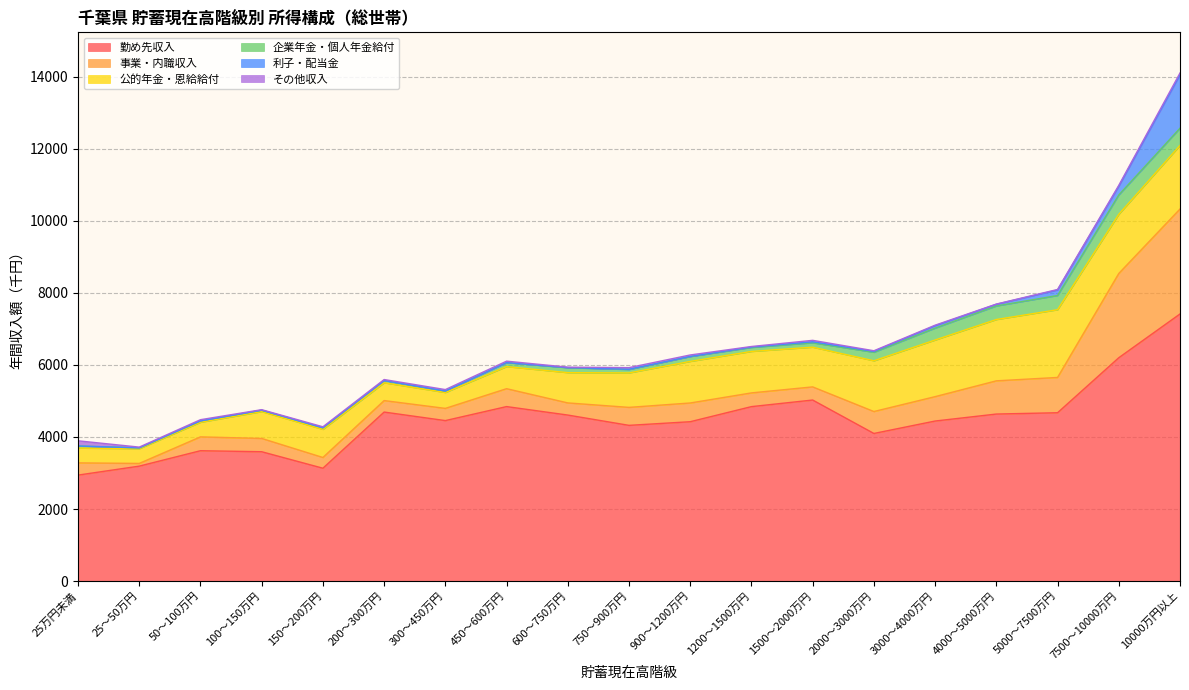

Rank the categories by 事業・内職収入 value from lowest to highest.

25～50万円, 150～200万円, 200～300万円, 600～750万円, 25万円未満, 300～450万円, 1500～2000万円, 100～150万円, 1200～1500万円, 50～100万円, 450～600万円, 750～900万円, 900～1200万円, 2000～3000万円, 3000～4000万円, 4000～5000万円, 5000～7500万円, 7500～10000万円, 10000万円以上